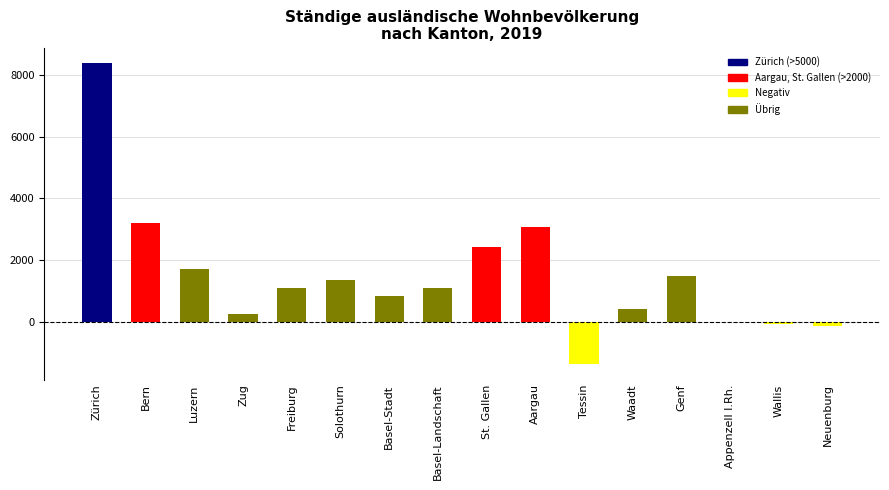

Between Luzern and Freiburg, which is larger?

Luzern